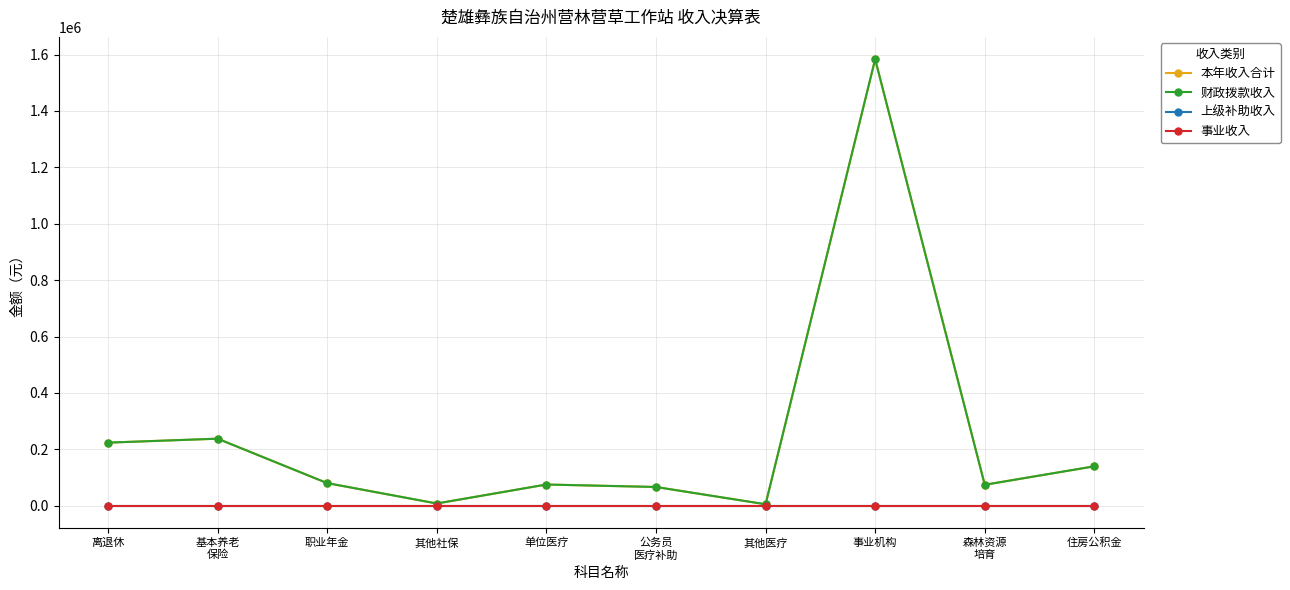

Which series has the widest spread of values?

本年收入合计